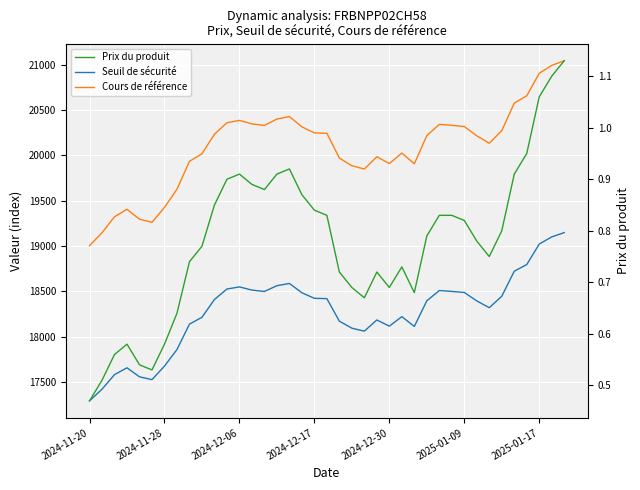

True or false: Seuil de sécurité and Prix du produit cross at least once.

False